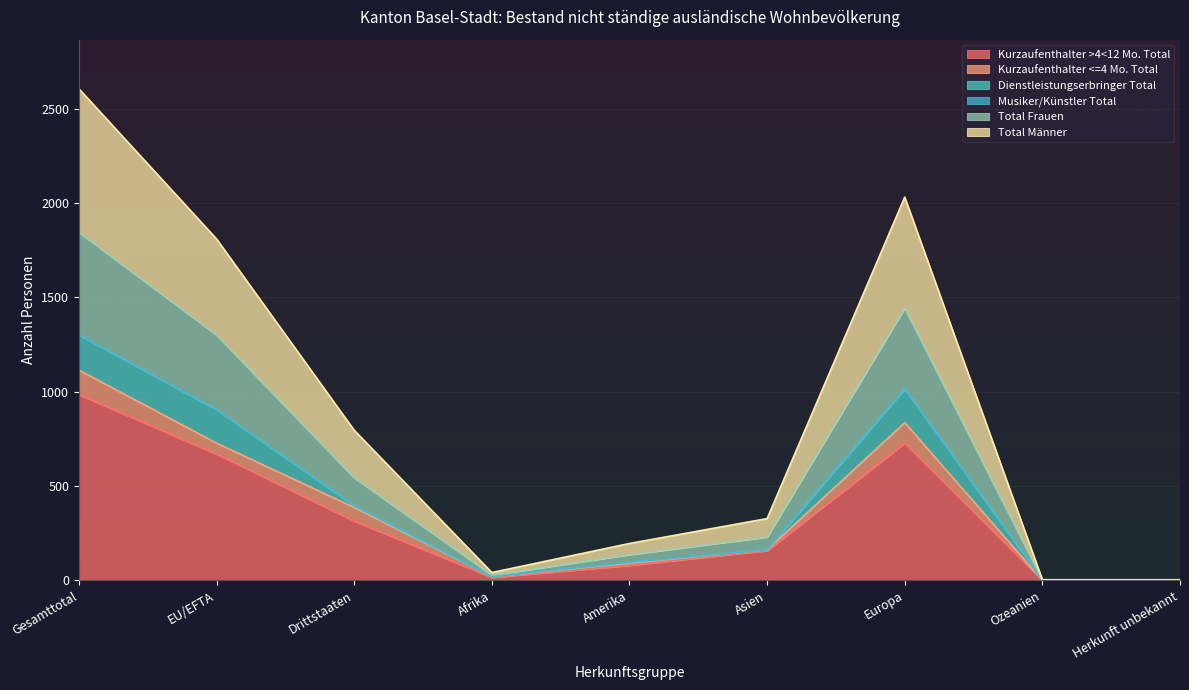

How many values in the Kurzaufenthalter >4<12 Mo. Total series are below 158?

4